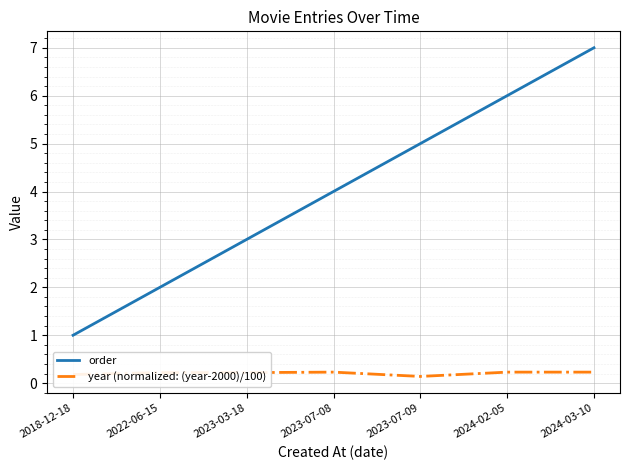

Which series has the largest total across all categories?

order